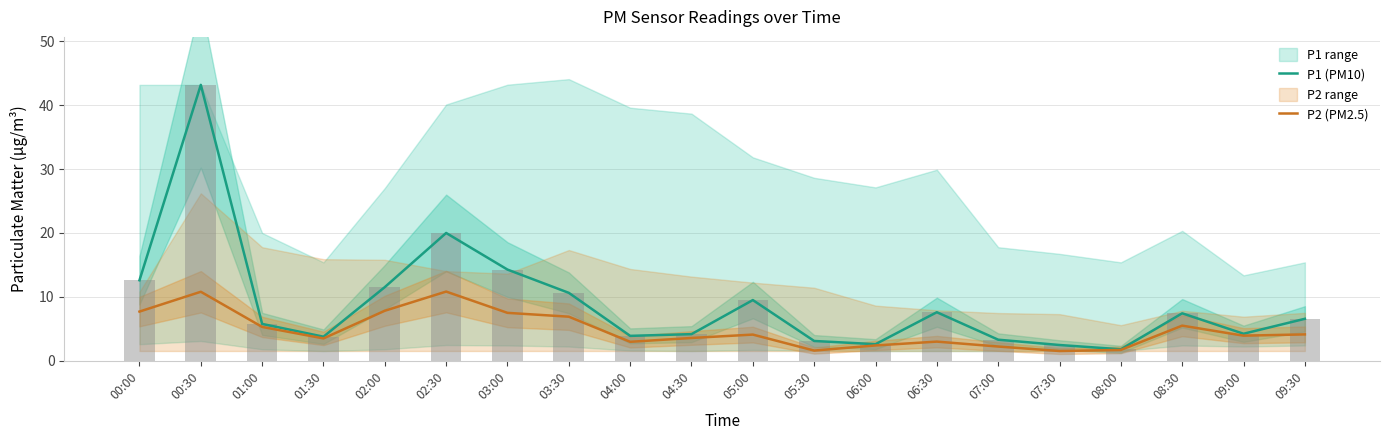

What is the sum of the P2 (PM2.5) values at 05:00 and 05:30?

5.7